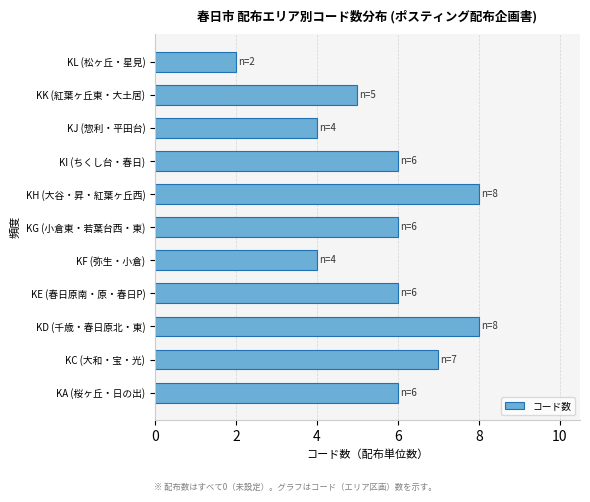

Reading bottom to top, list all the values displayed in this chart.

6	7	8	6	4	6	8	6	4	5	2